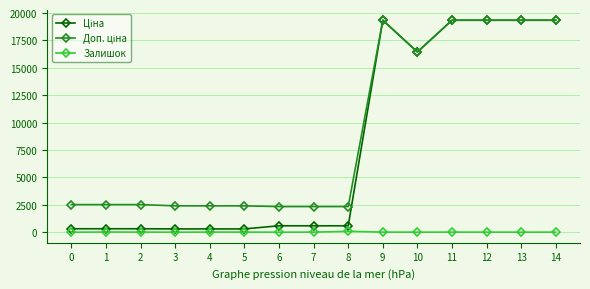

What is the greatest value displayed?

19343.1